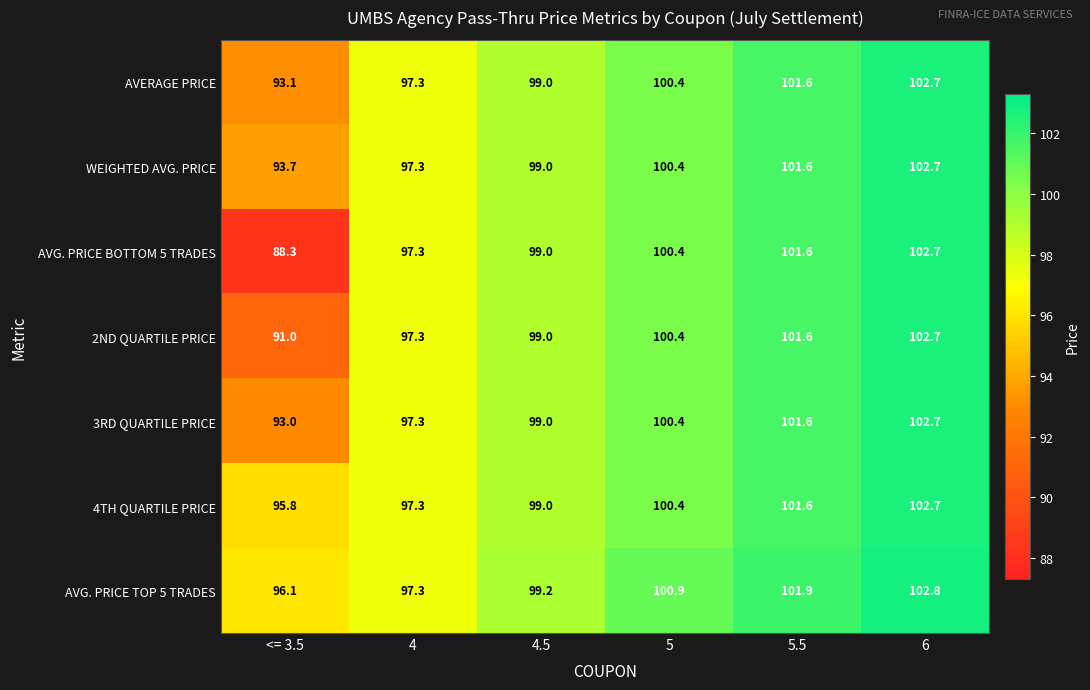

Where does the WEIGHTED AVG. PRICE series first go above 100?

5